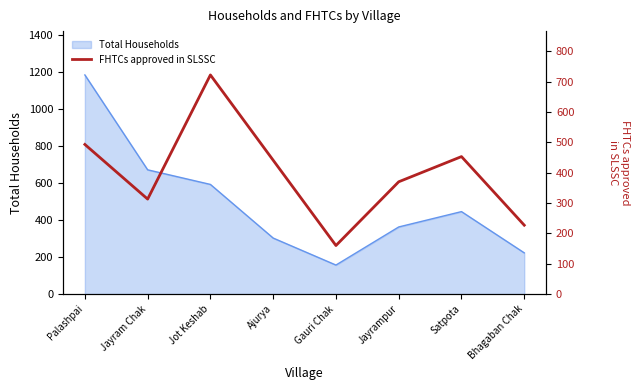

Is it true that the value at Ajurya is 441?

True